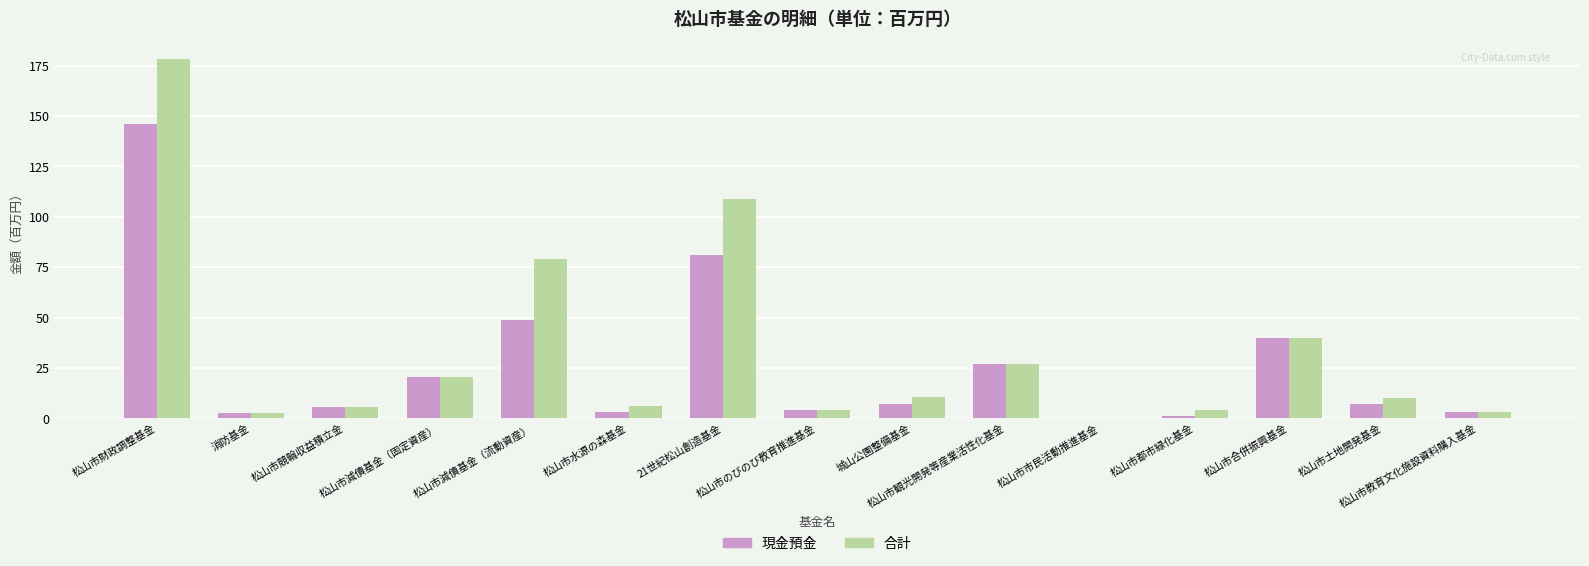

Which label corresponds to the largest value in the chart?

松山市財政調整基金